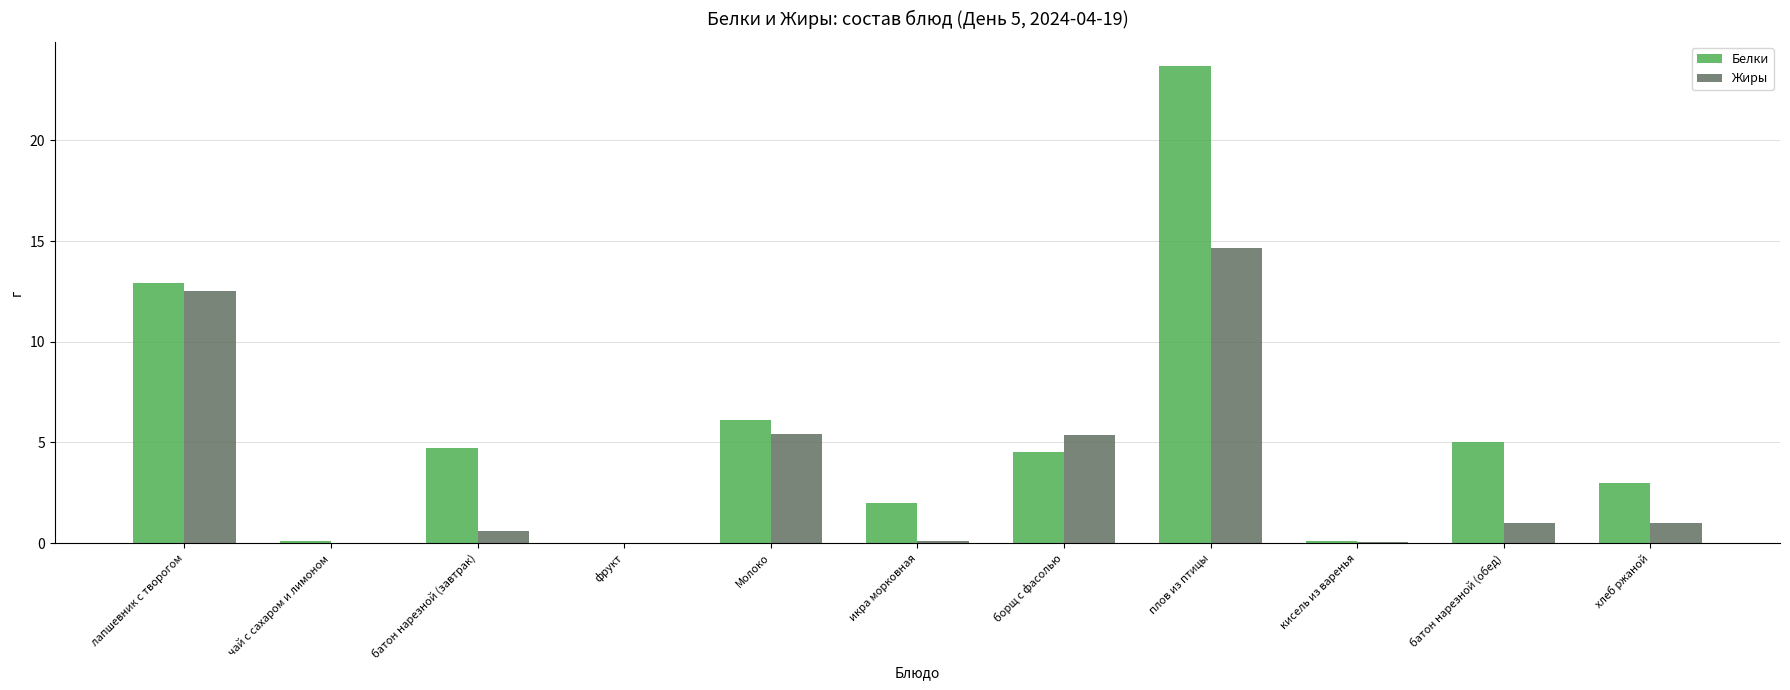

Which category has the highest value in the Белки series?

плов из птицы